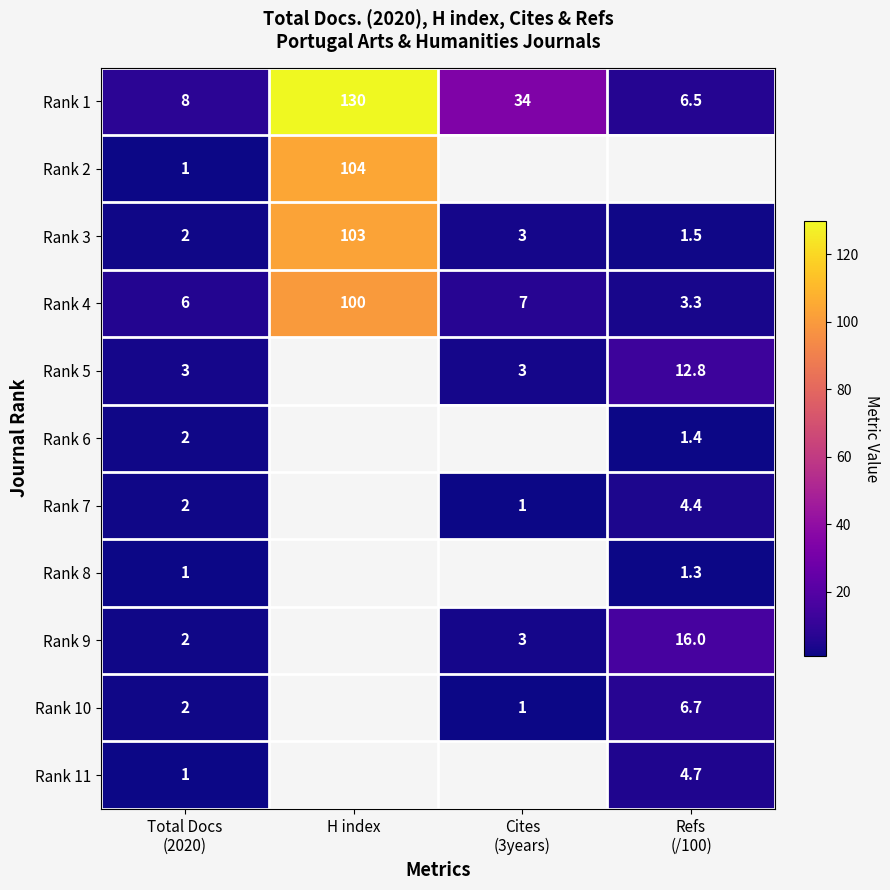

What is the difference between the highest and lowest values at Refs
(/100)?

14.7